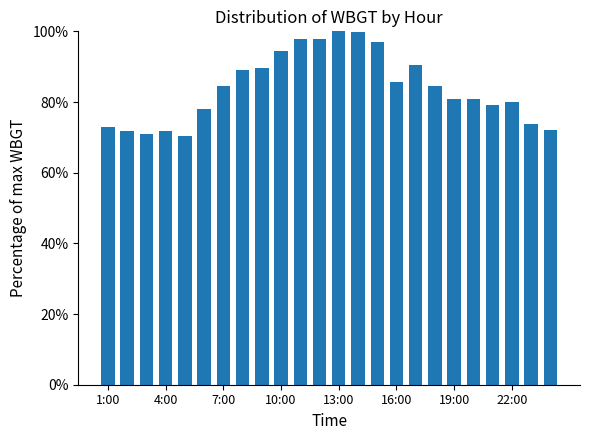

What is the value of the 20th bar from the left?

80.8